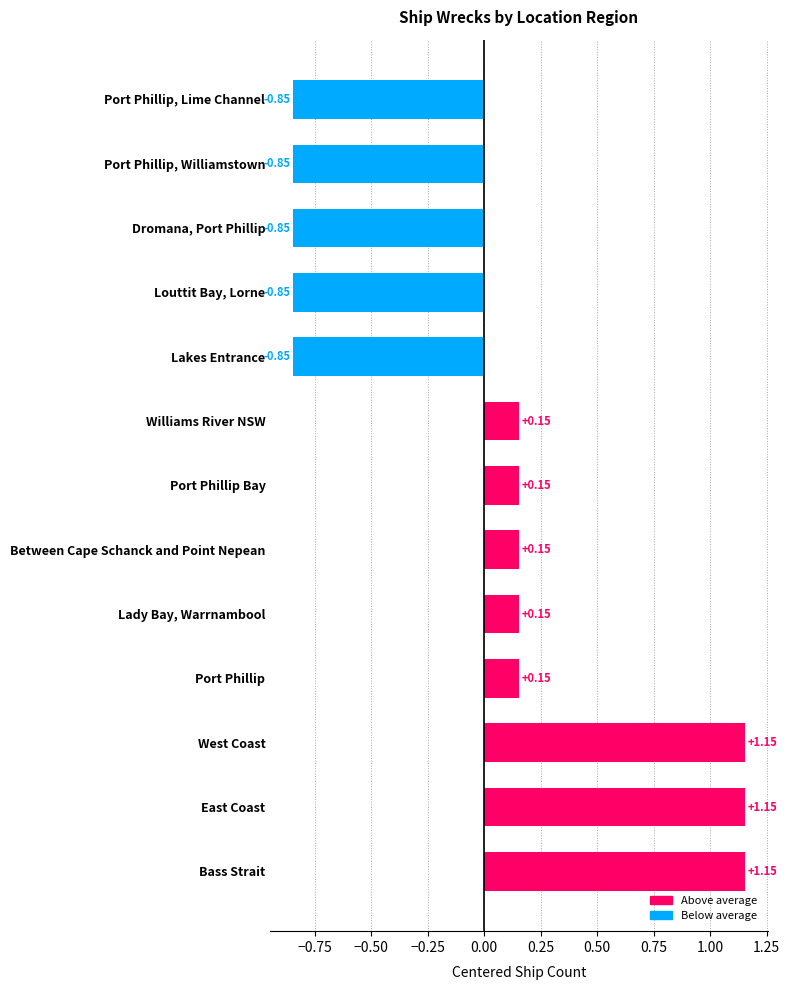

What is the sum of the values at Lakes Entrance and West Coast?

0.3